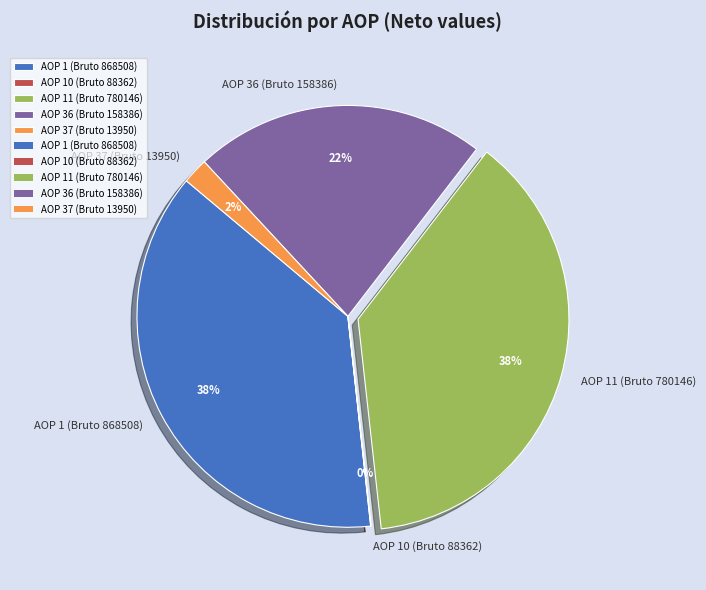

Between AOP 1 (Bruto 868508) and AOP 36 (Bruto 158386), which is larger?

AOP 1 (Bruto 868508)